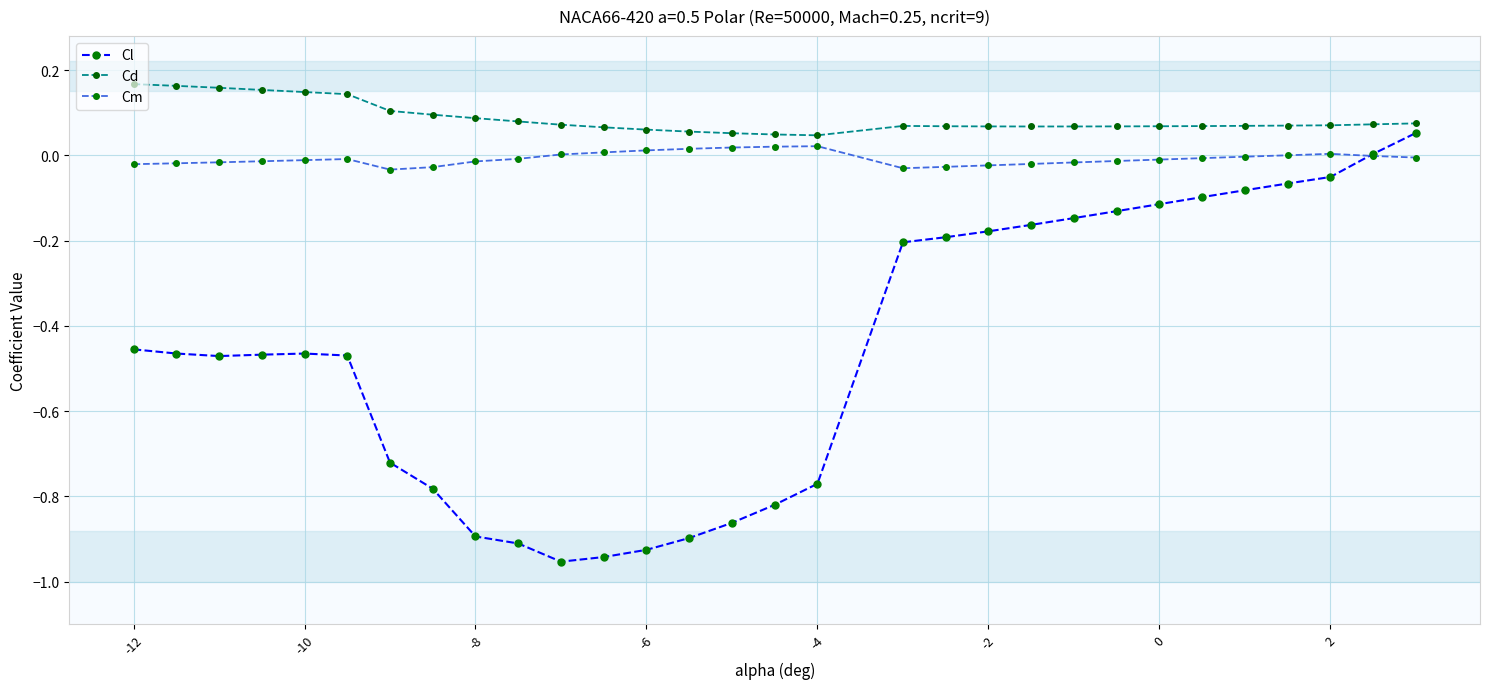

True or false: Cd and Cl intersect in this chart.

False